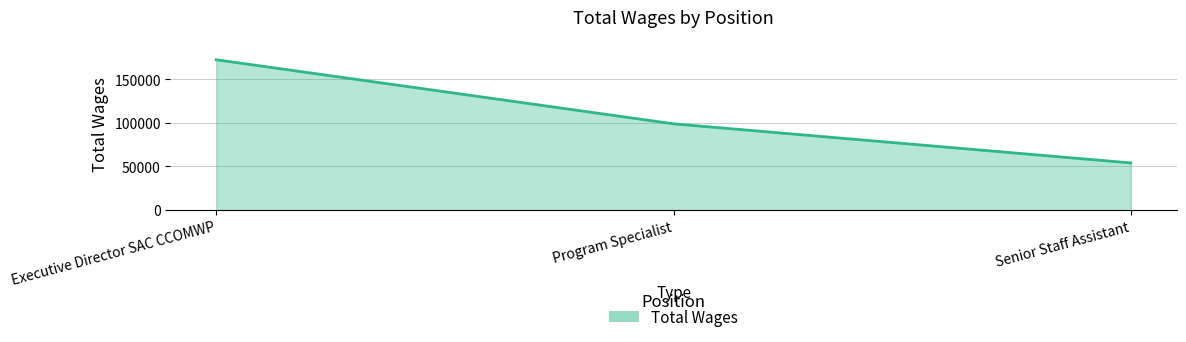

List the labels in order of value, largest first.

Executive Director SAC CCOMWP, Program Specialist, Senior Staff Assistant